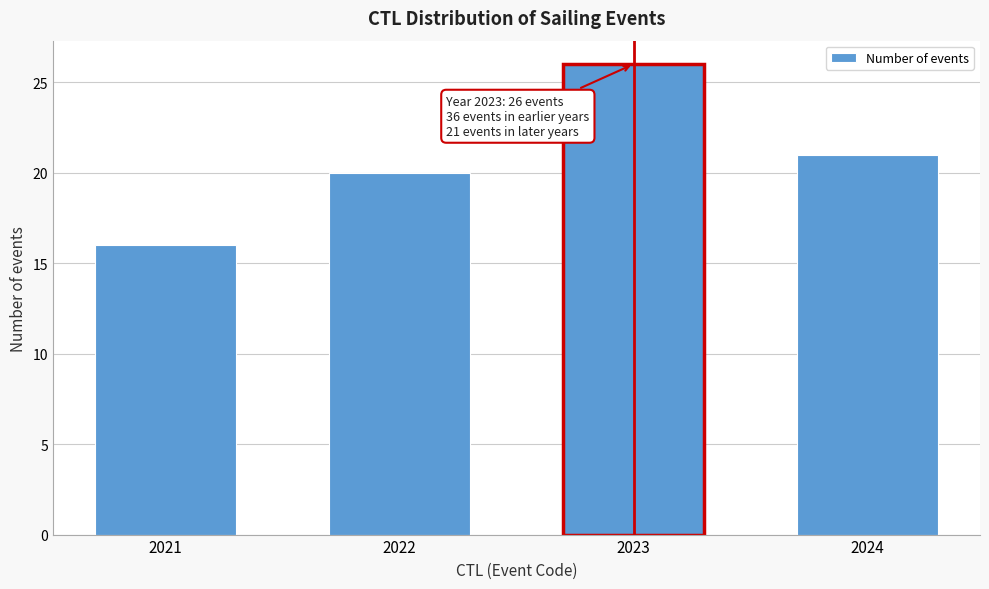

Reading right to left, list all the values displayed in this chart.

2024=21	2023=26	2022=20	2021=16